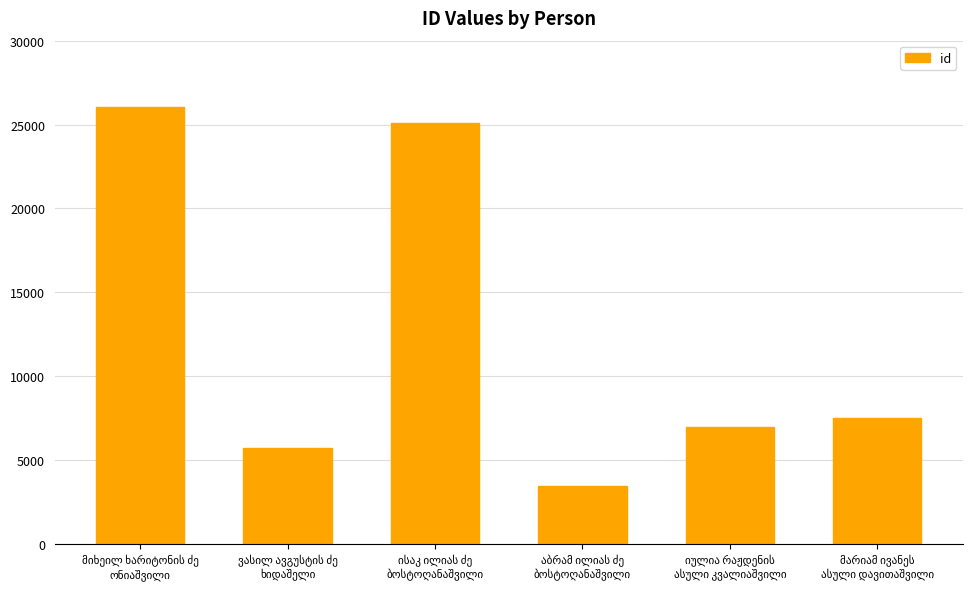

What is the value of the 4th bar from the left?

3488